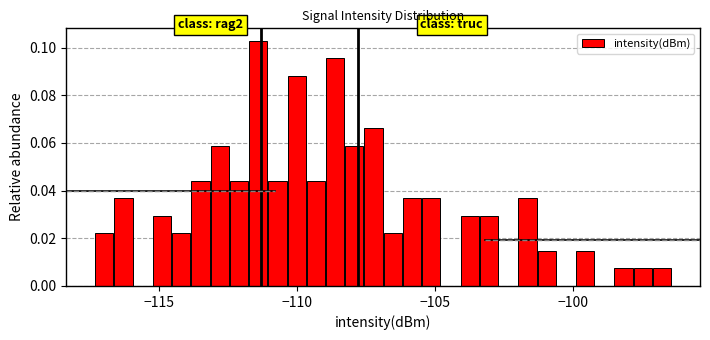

Read against the x-axis, roughly where is the centre of the tallest bar?

-111.5